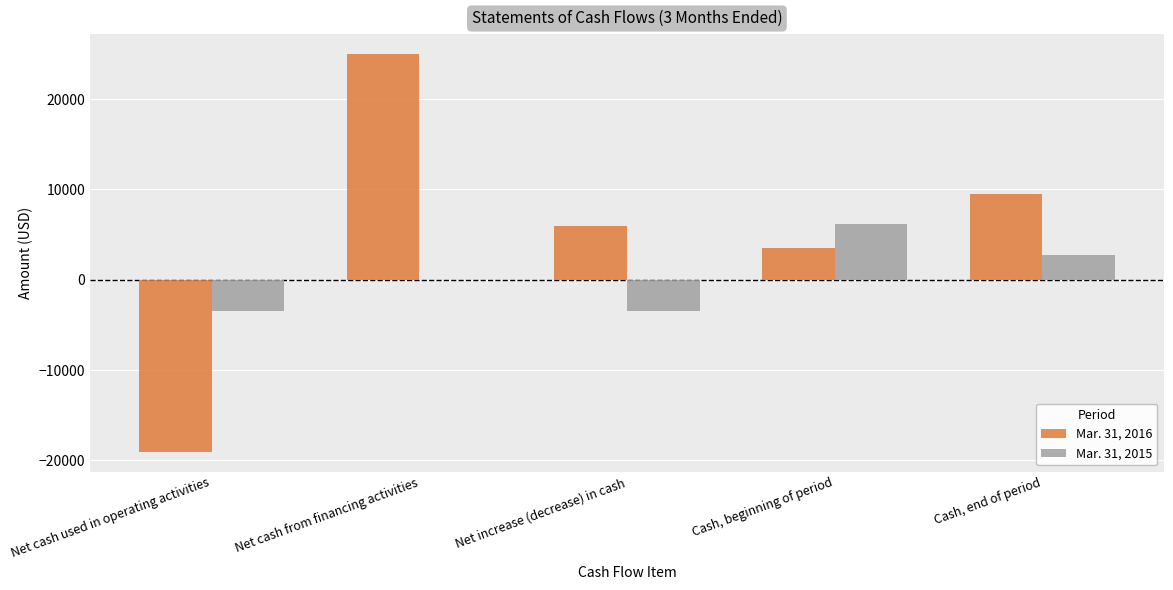

Reading left to right, list all the values displayed in this chart.

Mar. 31, 2016: Net cash used in operating activities=-19033	Net cash from financing activities=25000	Net increase (decrease) in cash=5967	Cash, beginning of period=3481	Cash, end of period=9448
Mar. 31, 2015: Net cash used in operating activities=-3438	Net cash from financing activities=0	Net increase (decrease) in cash=-3438	Cash, beginning of period=6168	Cash, end of period=2730